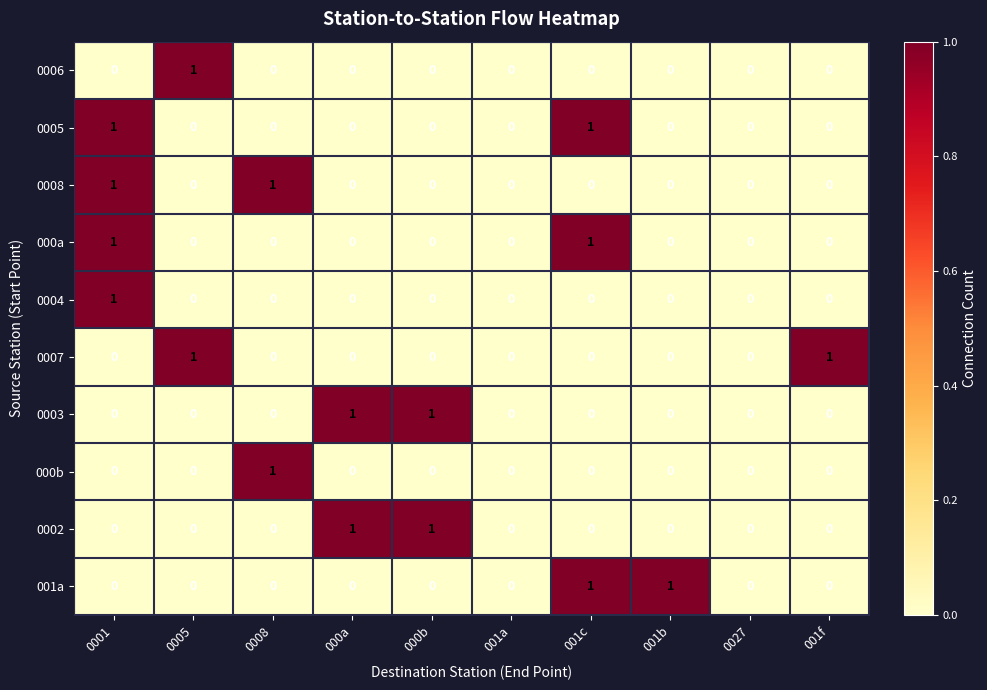

What is the sum of all 0007 values?

2